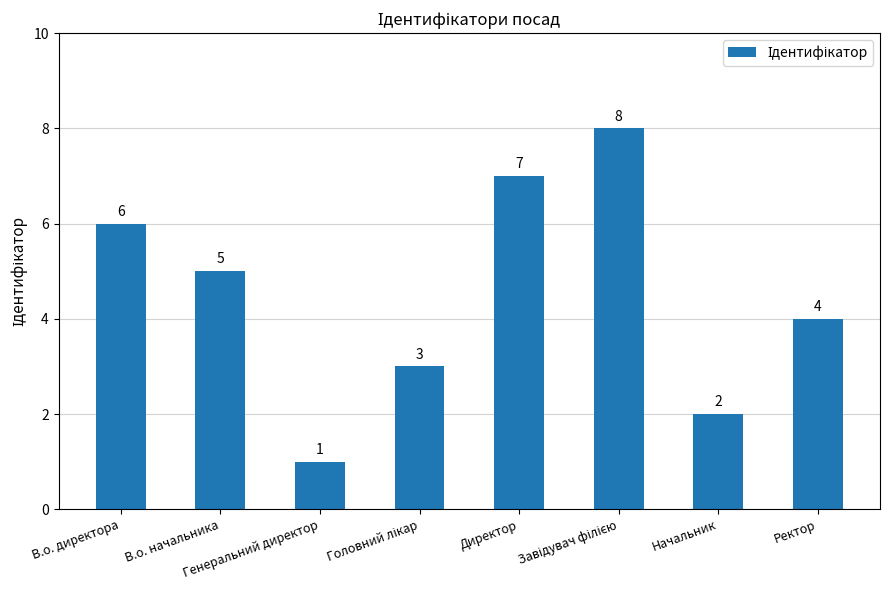

Reading right to left, what are all the values shown in this chart?

4	2	8	7	3	1	5	6